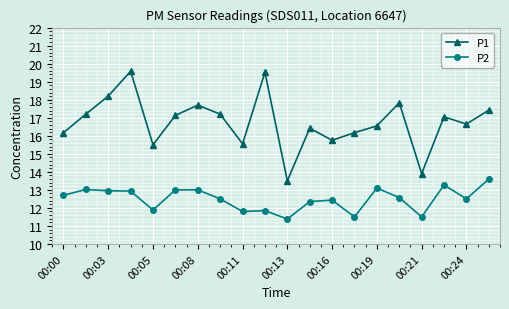

What is the difference between the maximum and second lowest values in the P1 series?

5.7